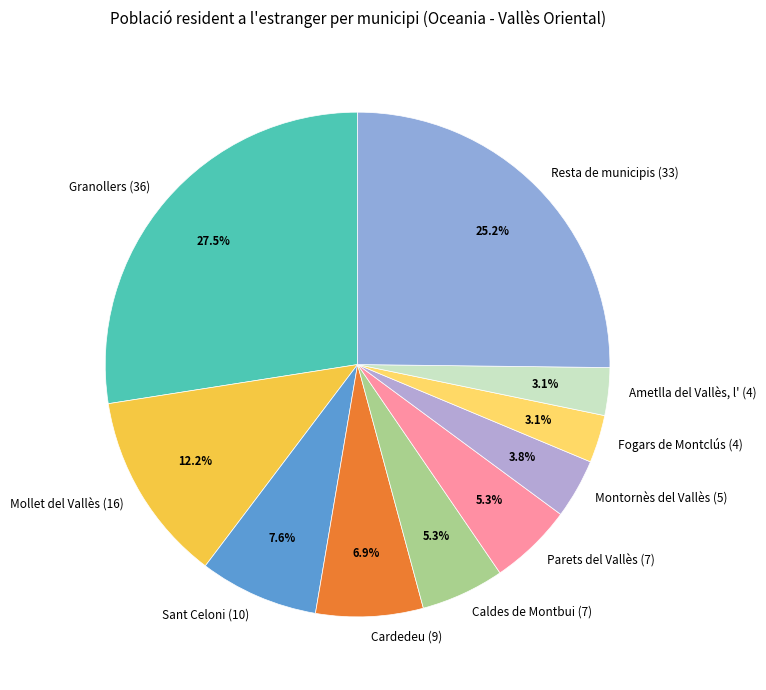

Is Mollet del Vallès the majority of the pie?

No